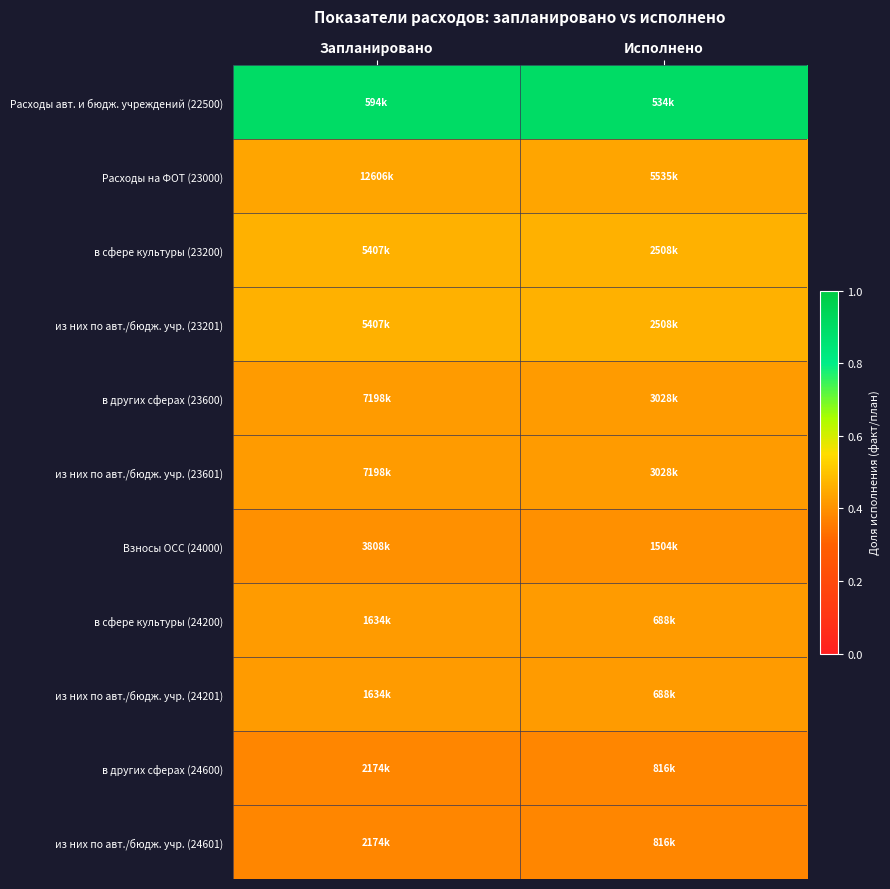

At how many categories does at least one series exceed 0?

2